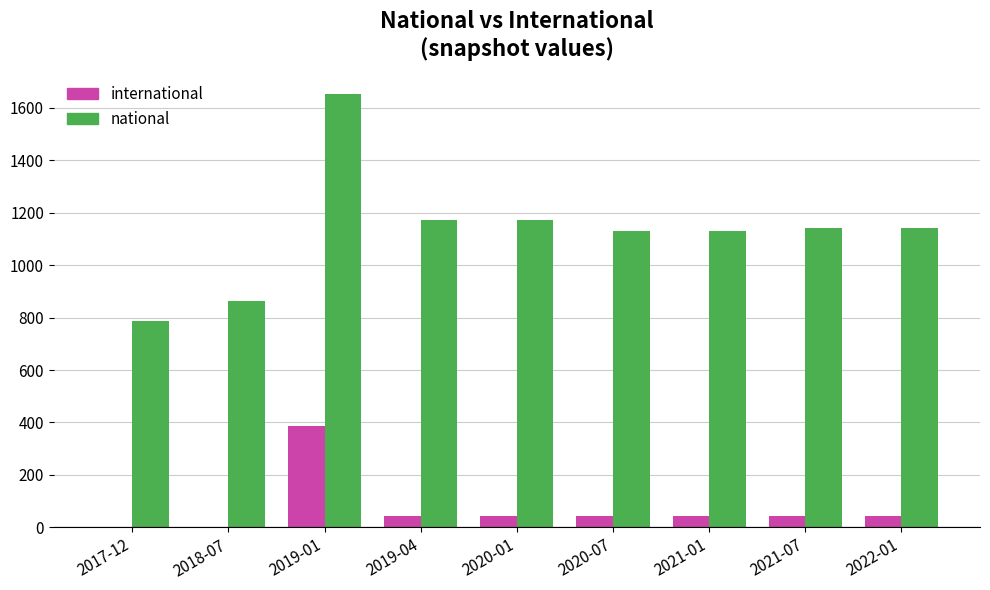

What is the sum of the international values at 2021-07 and 2017-12?

45